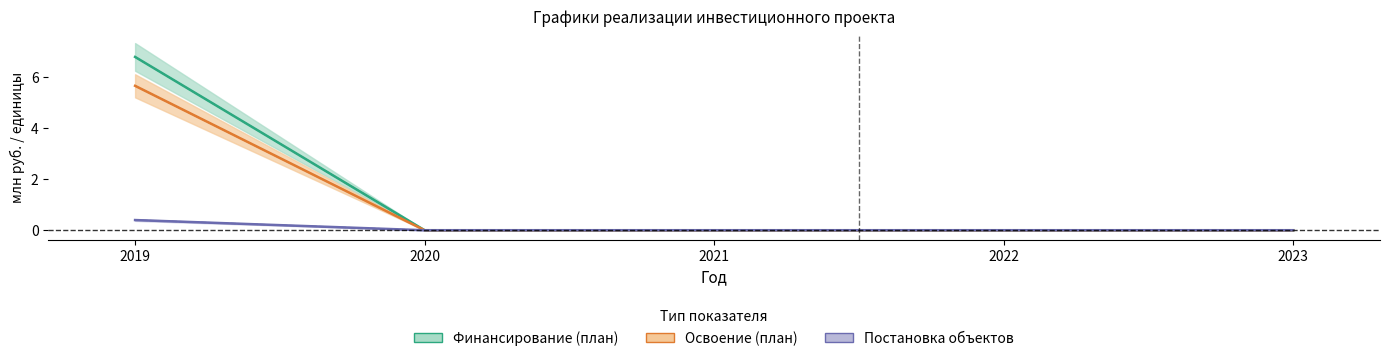

Does the chart have visible grid lines?

No